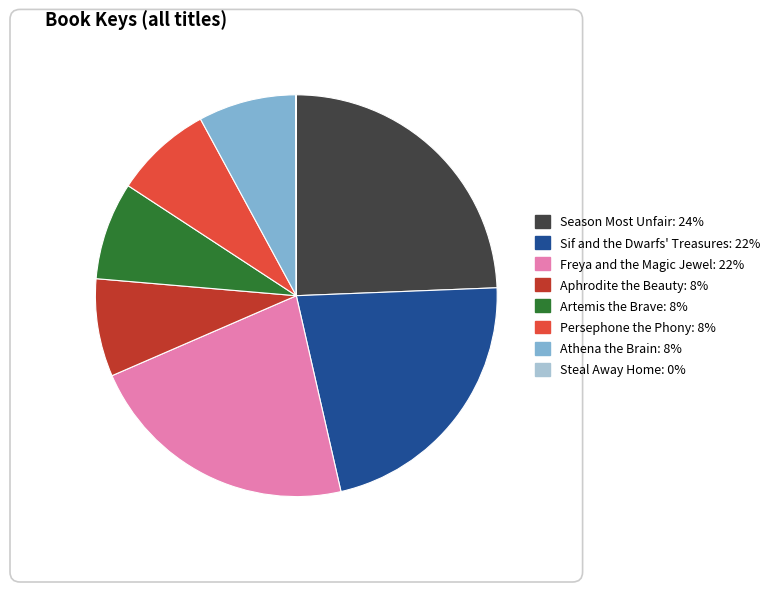

Does Season Most Unfair represent more than half of the total?

No